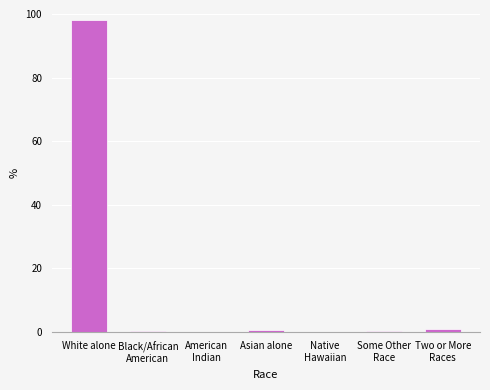

Is it true that the value at White alone is 98.1?

True